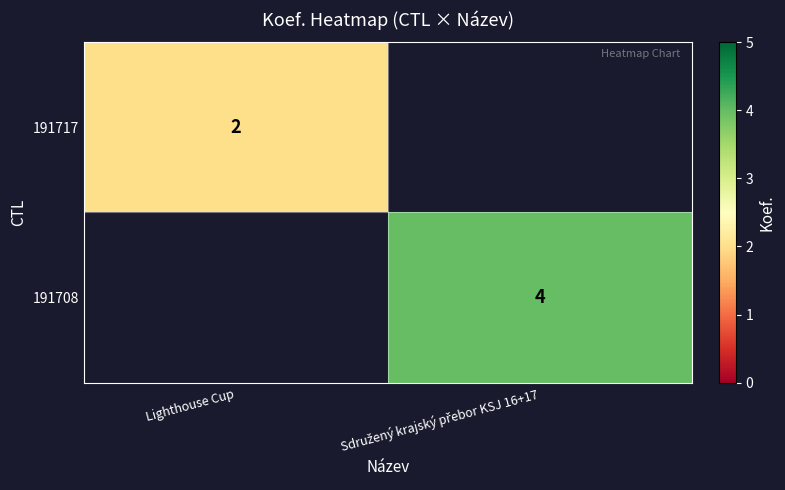

What is the greatest value displayed?

4.0